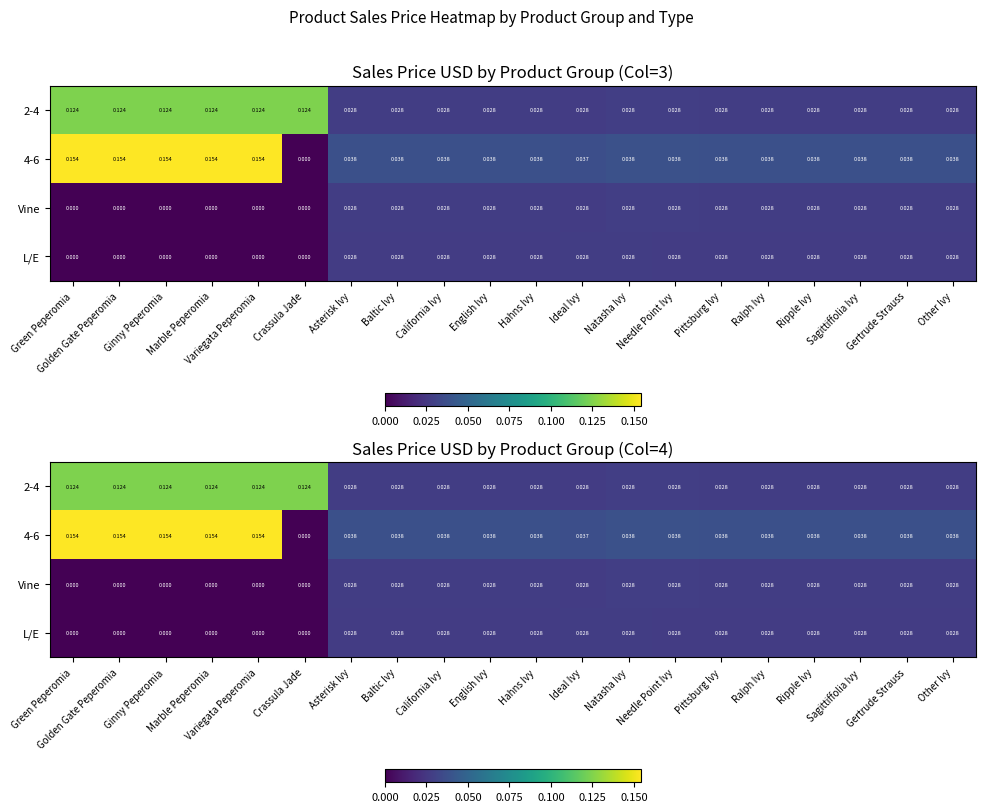

How many positive values does the L/E series have?

14